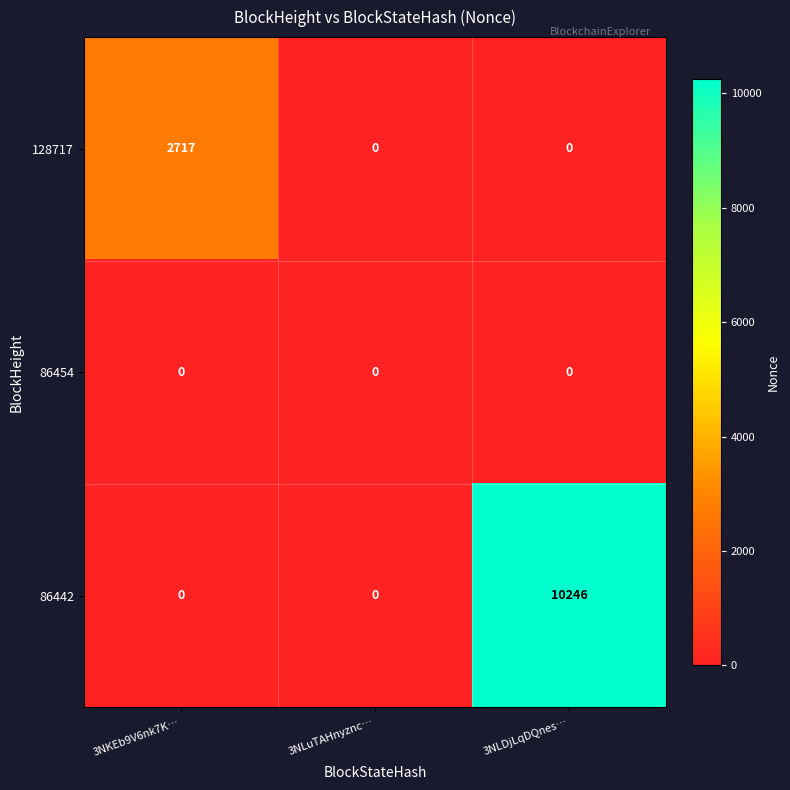

List the series in order of their overall mean, lowest first.

86454, 128717, 86442